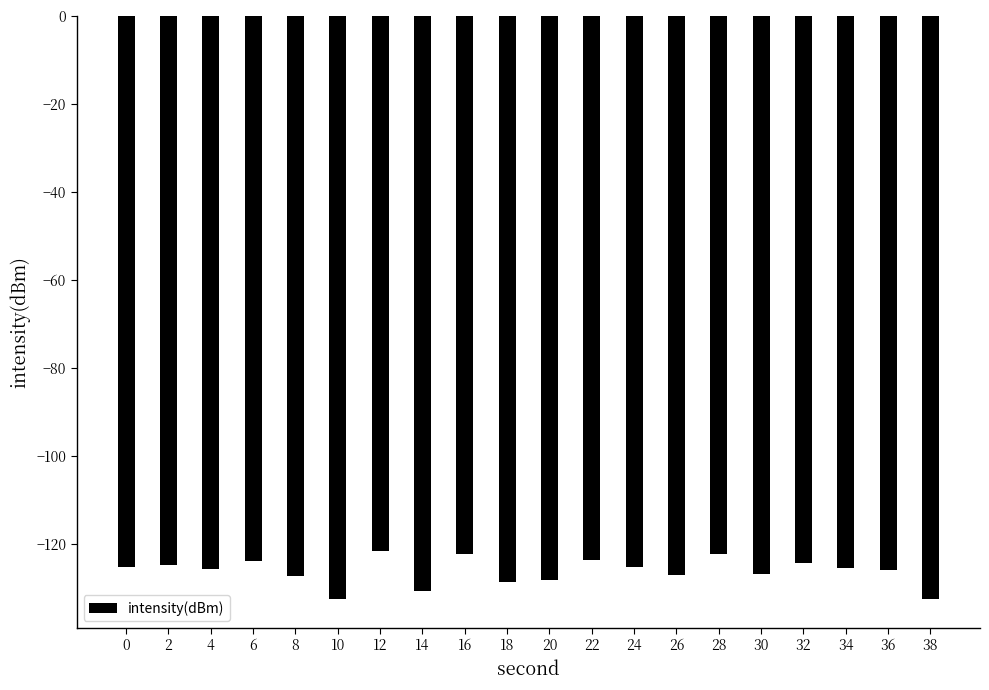

What is the value of the 15th bar from the left?

-122.2